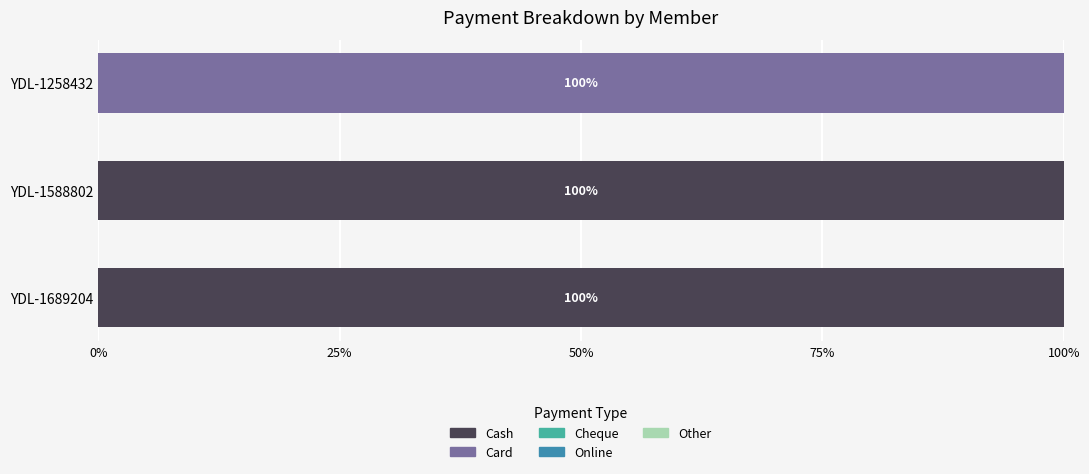

What is the maximum value for Cash?

100